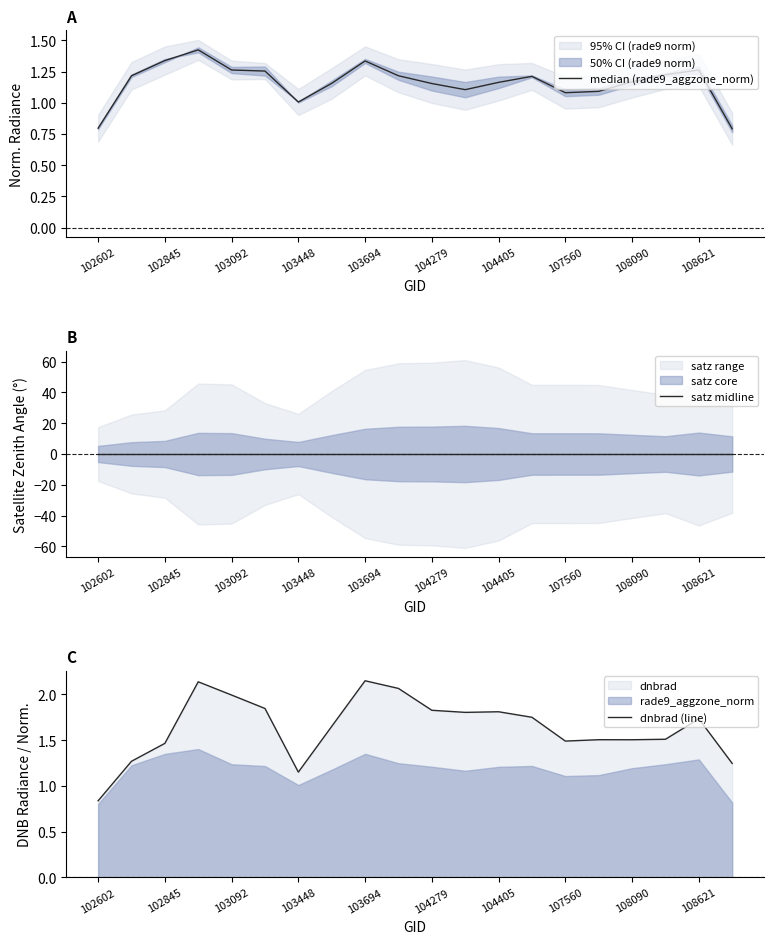

True or false: median (rade9_aggzone_norm) and dnbrad (line) cross at least once.

False